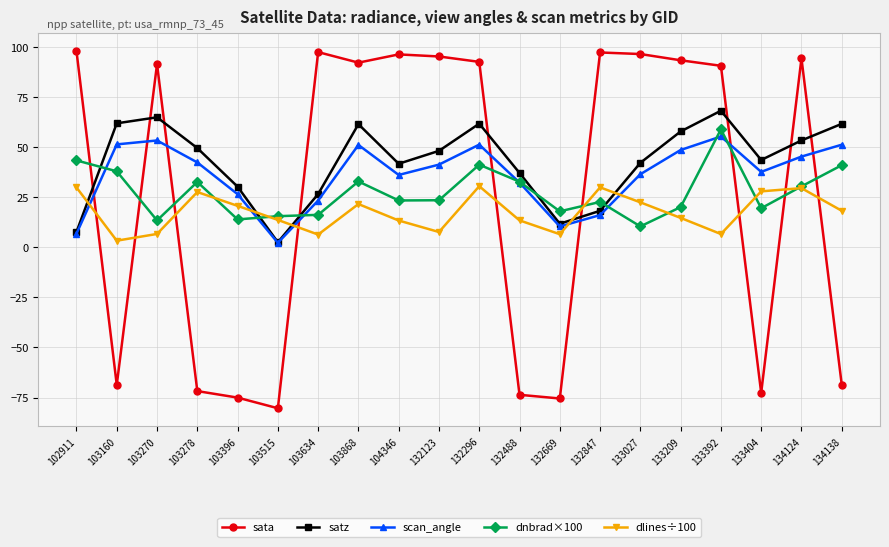

At how many categories does at least one series exceed 1?

20